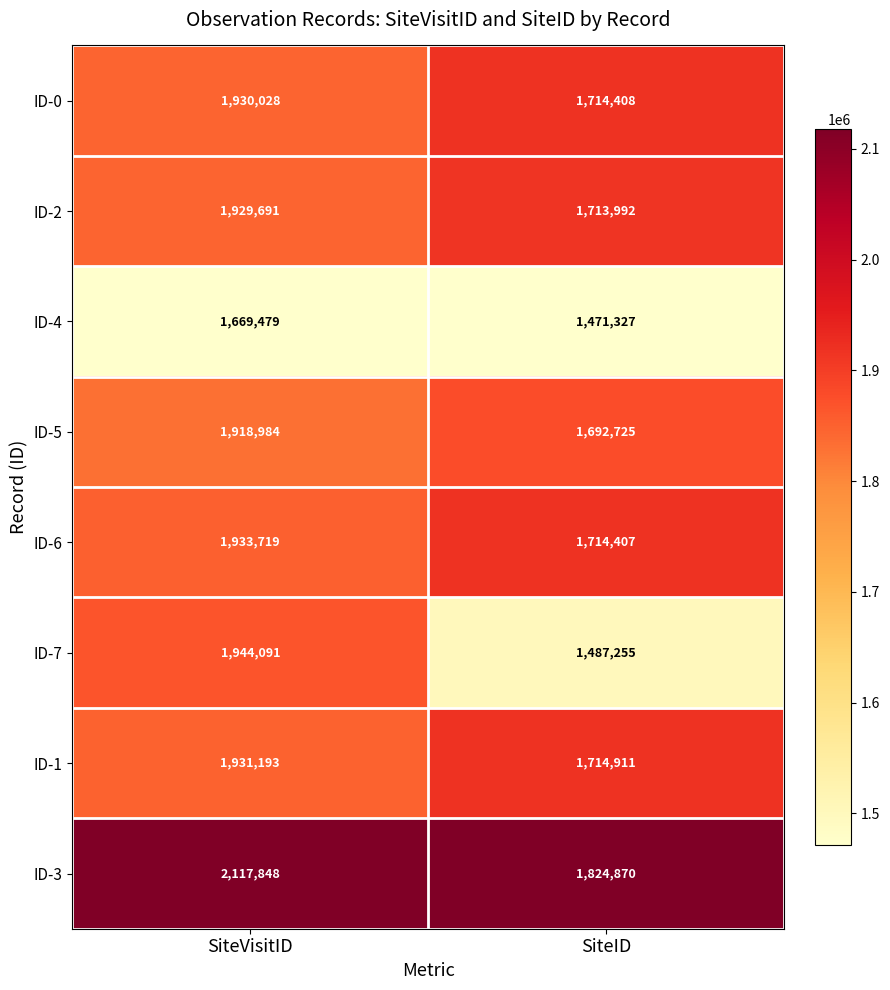

Which series has the largest total across all categories?

ID-3